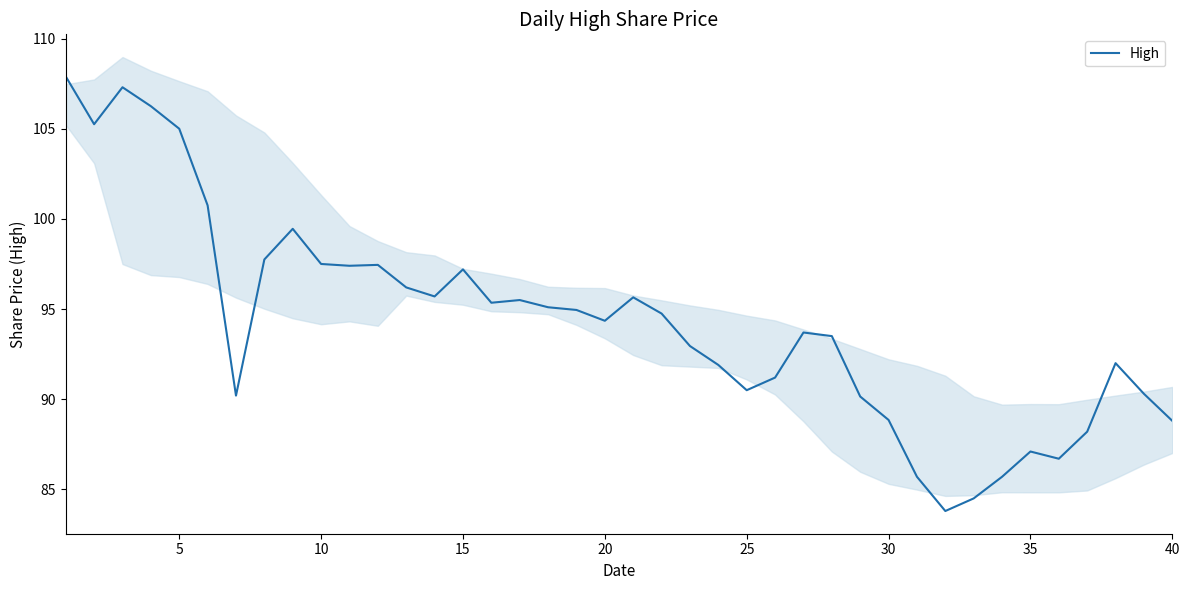

How many interior local peaks (higher than both neighbors) does the data have?

9